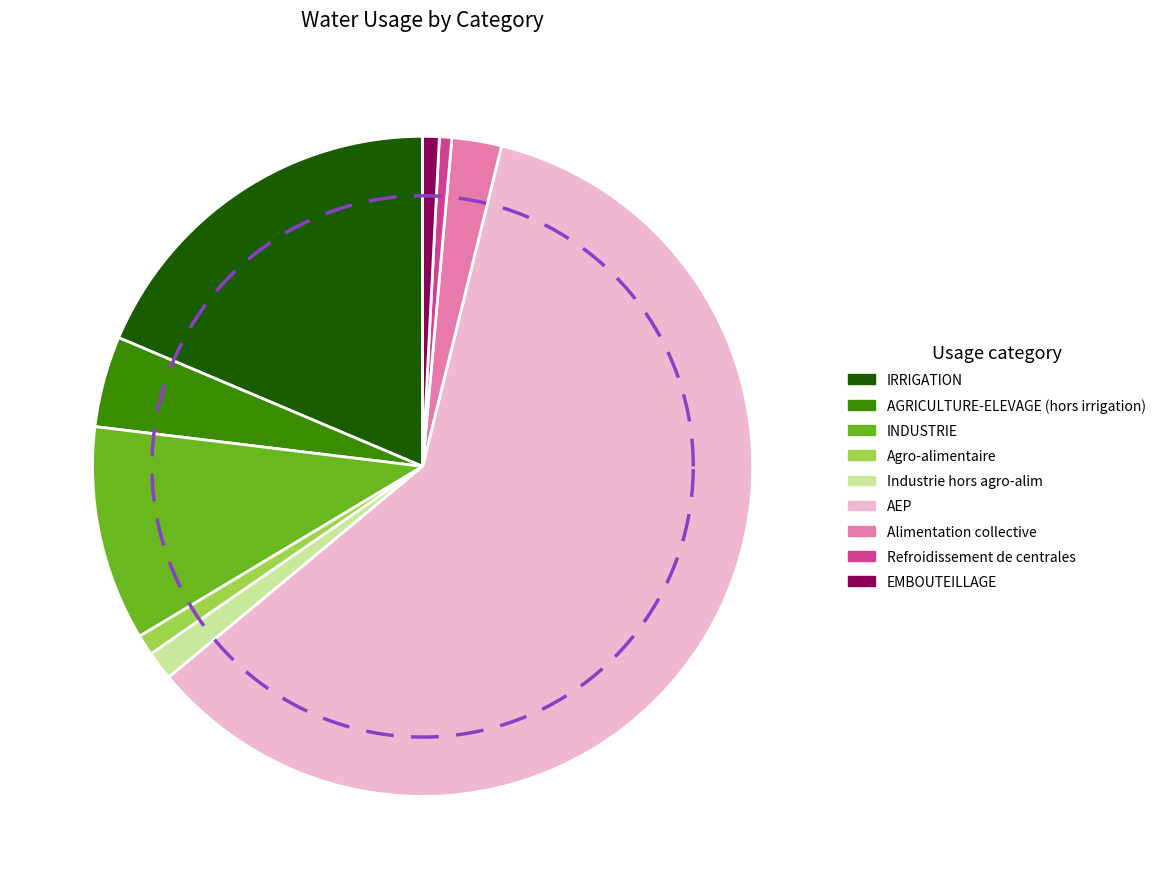

Rank the categories by value from lowest to highest.

Refroidissement de centrales, EMBOUTEILLAGE, Agro-alimentaire, Industrie hors agro-alim, Alimentation collective, AGRICULTURE-ELEVAGE (hors irrigation), INDUSTRIE, IRRIGATION, AEP